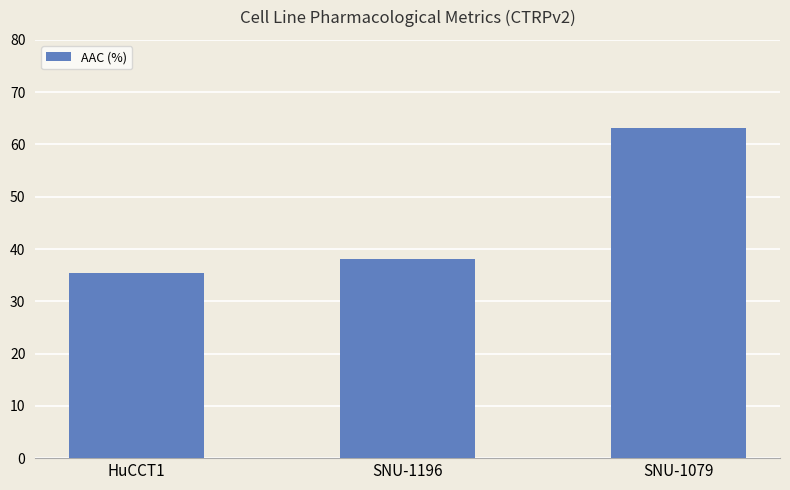

Which label corresponds to the largest value in the chart?

SNU-1079